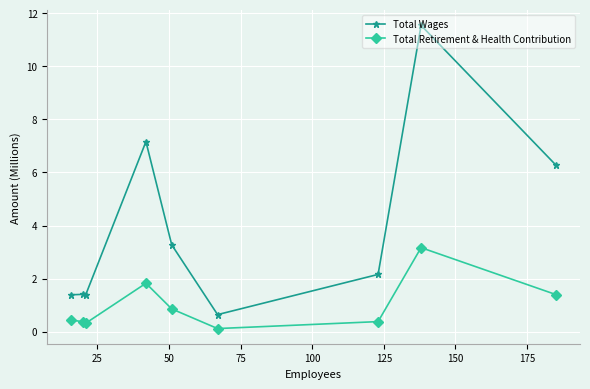

What is the average value of the Total Wages series?

3.9